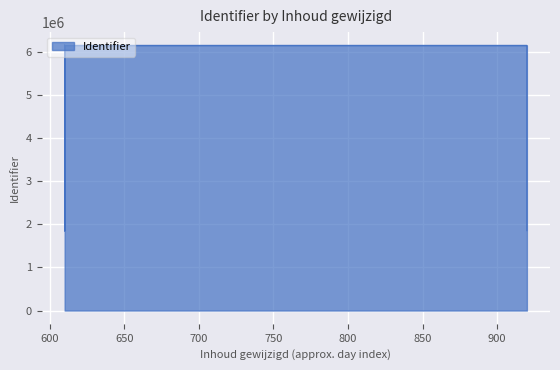

True or false: the data shows 1852607 at 2020-06-30.

True